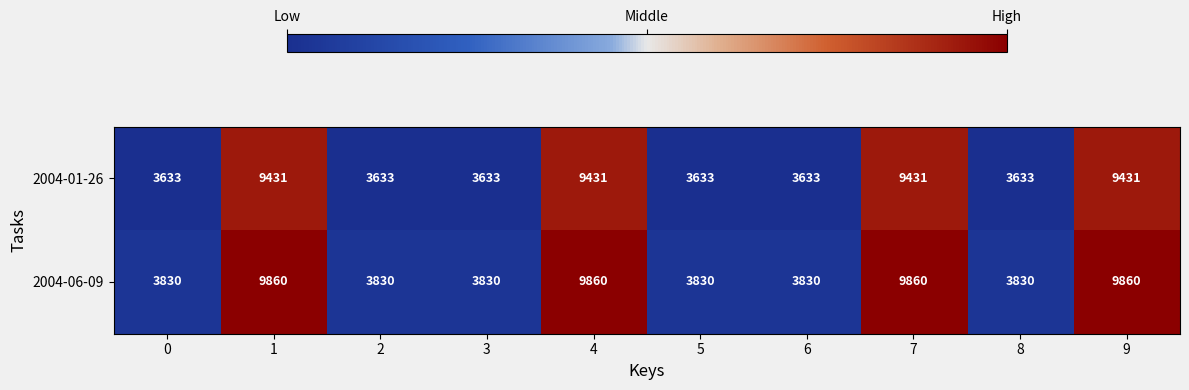

Count the 2004-01-26 values in the range 3633 to 9431.

10